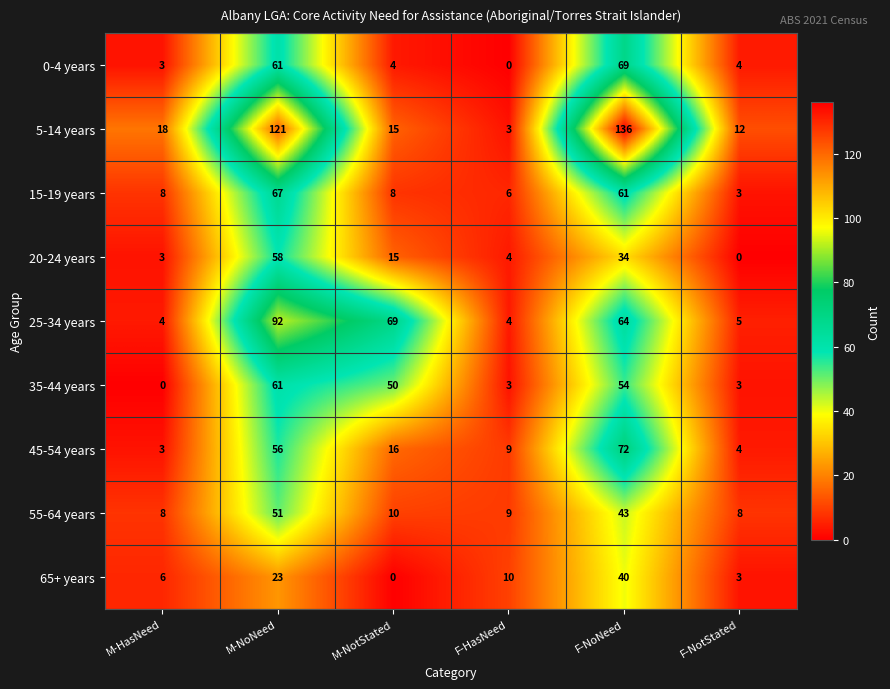

Read the 45-54 years value at F-HasNeed, to the nearest 5.

10